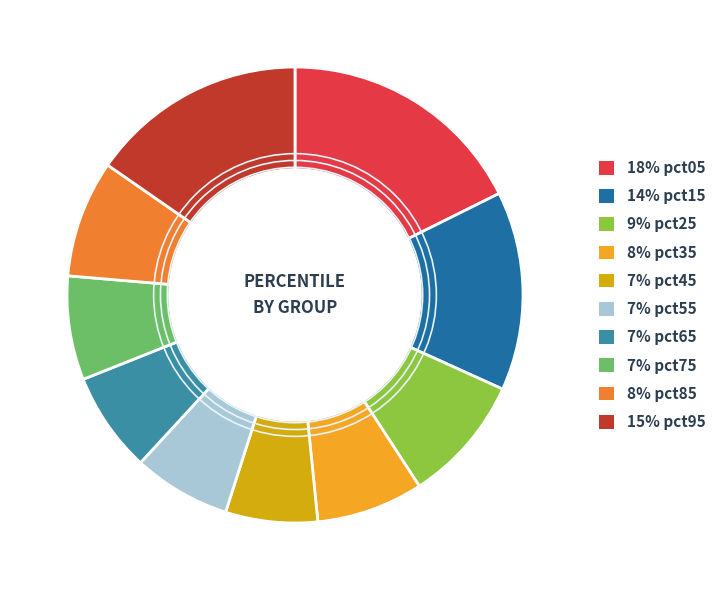

Does any single category account for the majority?

No